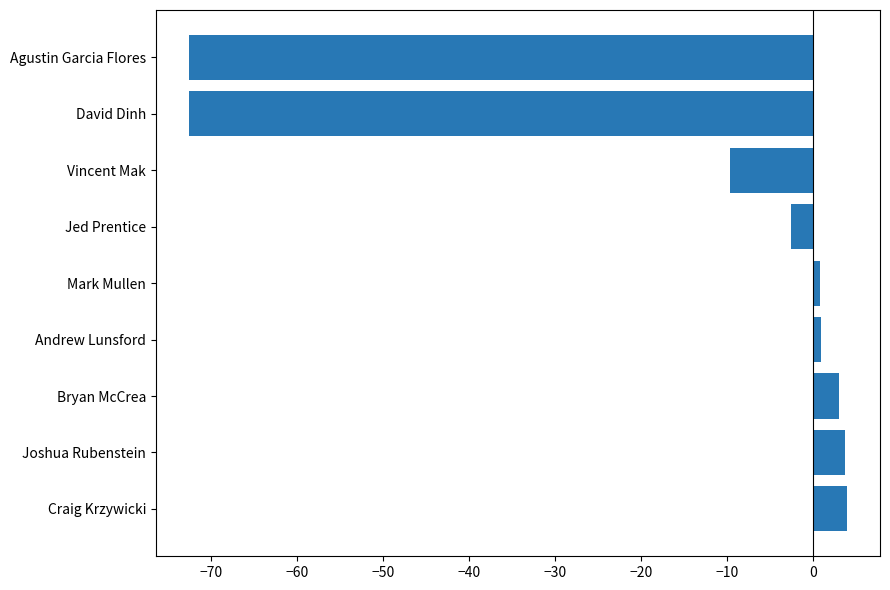

What is the minimum value shown in the chart?

-72.6